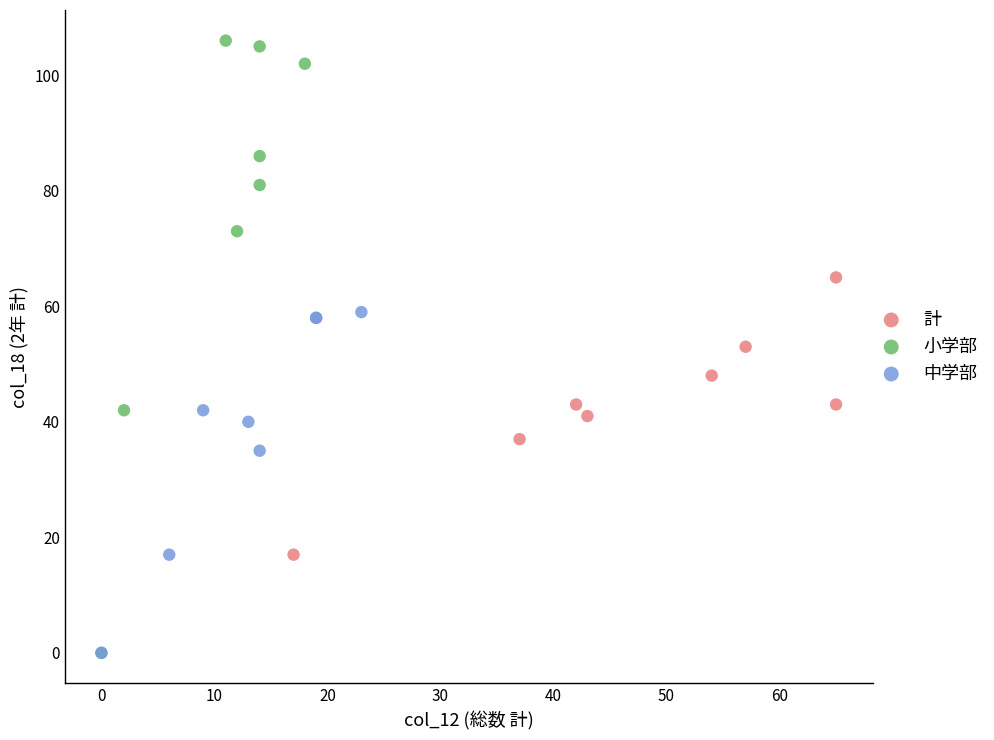

Which series has the widest spread of Y values?

小学部